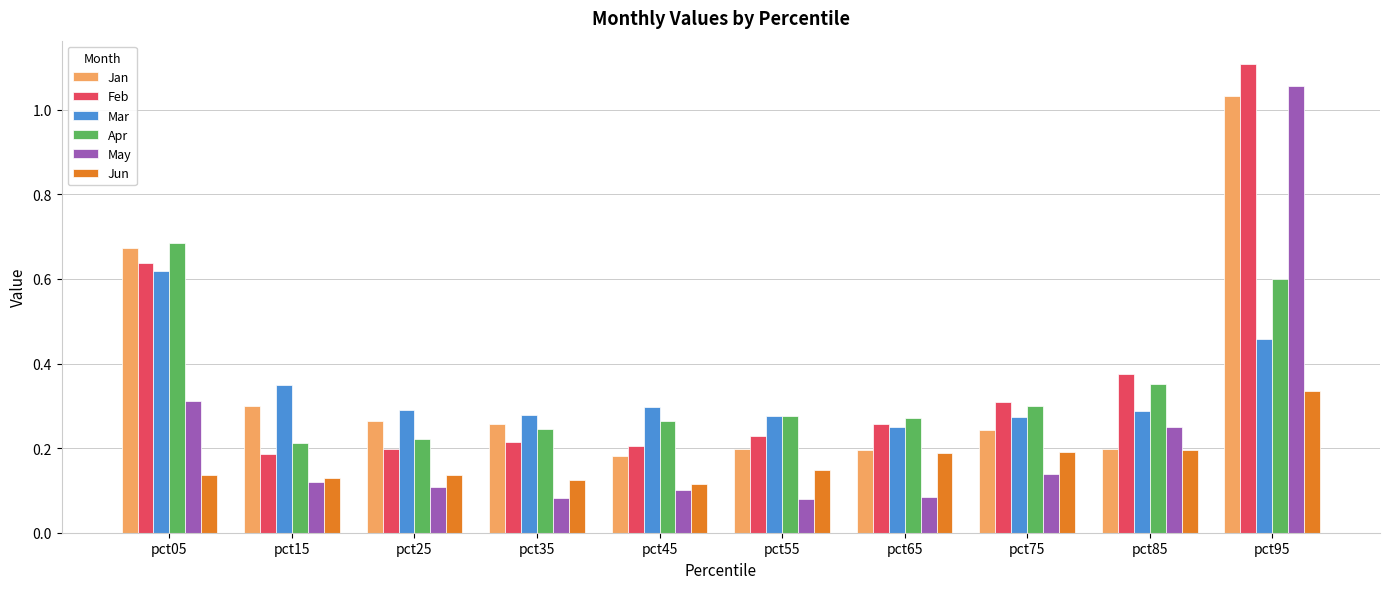

Which series has the largest range (max minus min)?

May